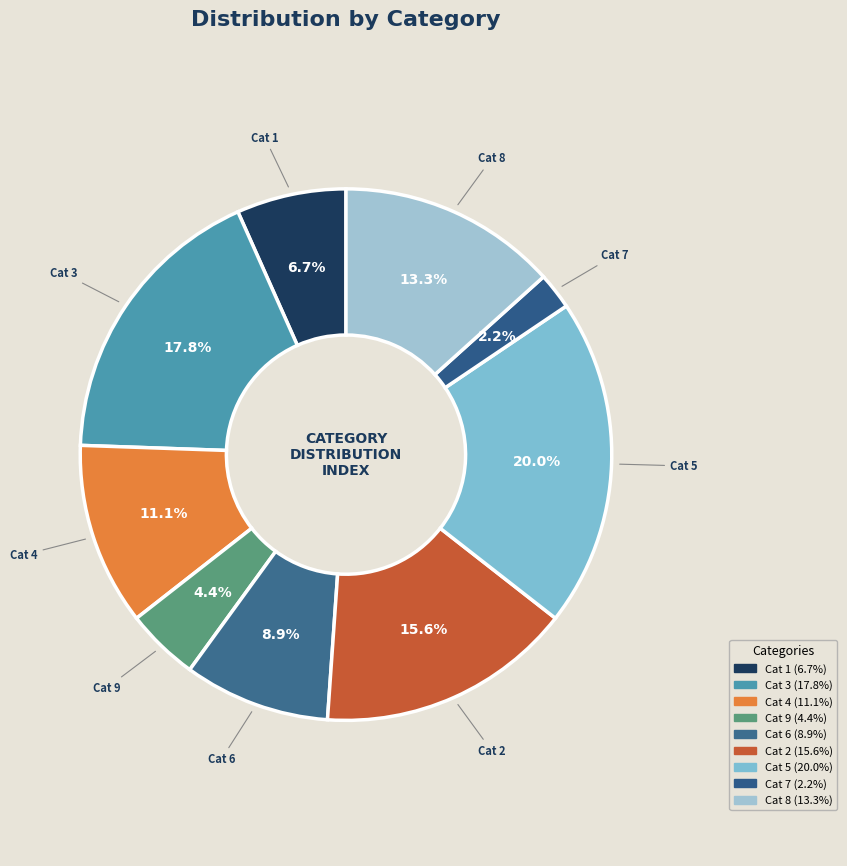

Count the number of slices in the pie.

9